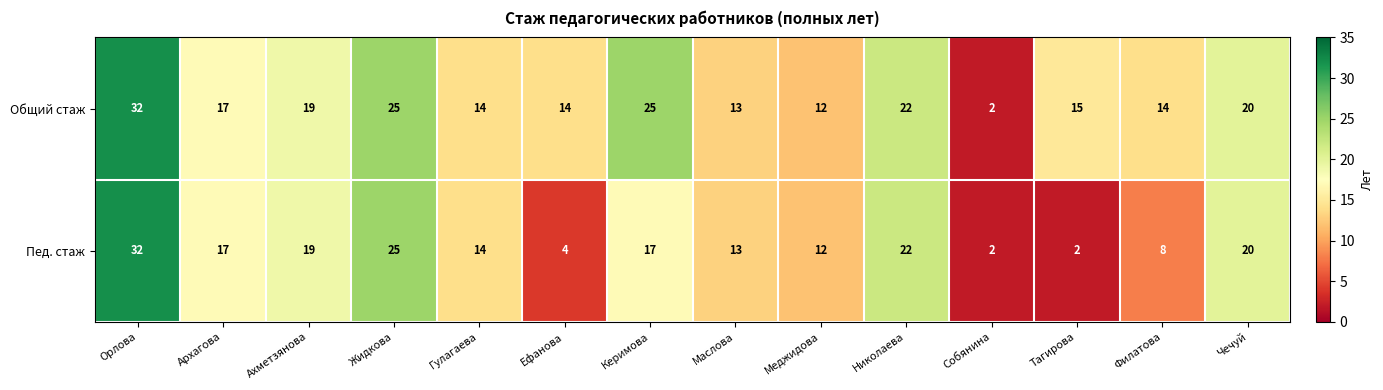

Which series has the largest total across all categories?

Общий стаж